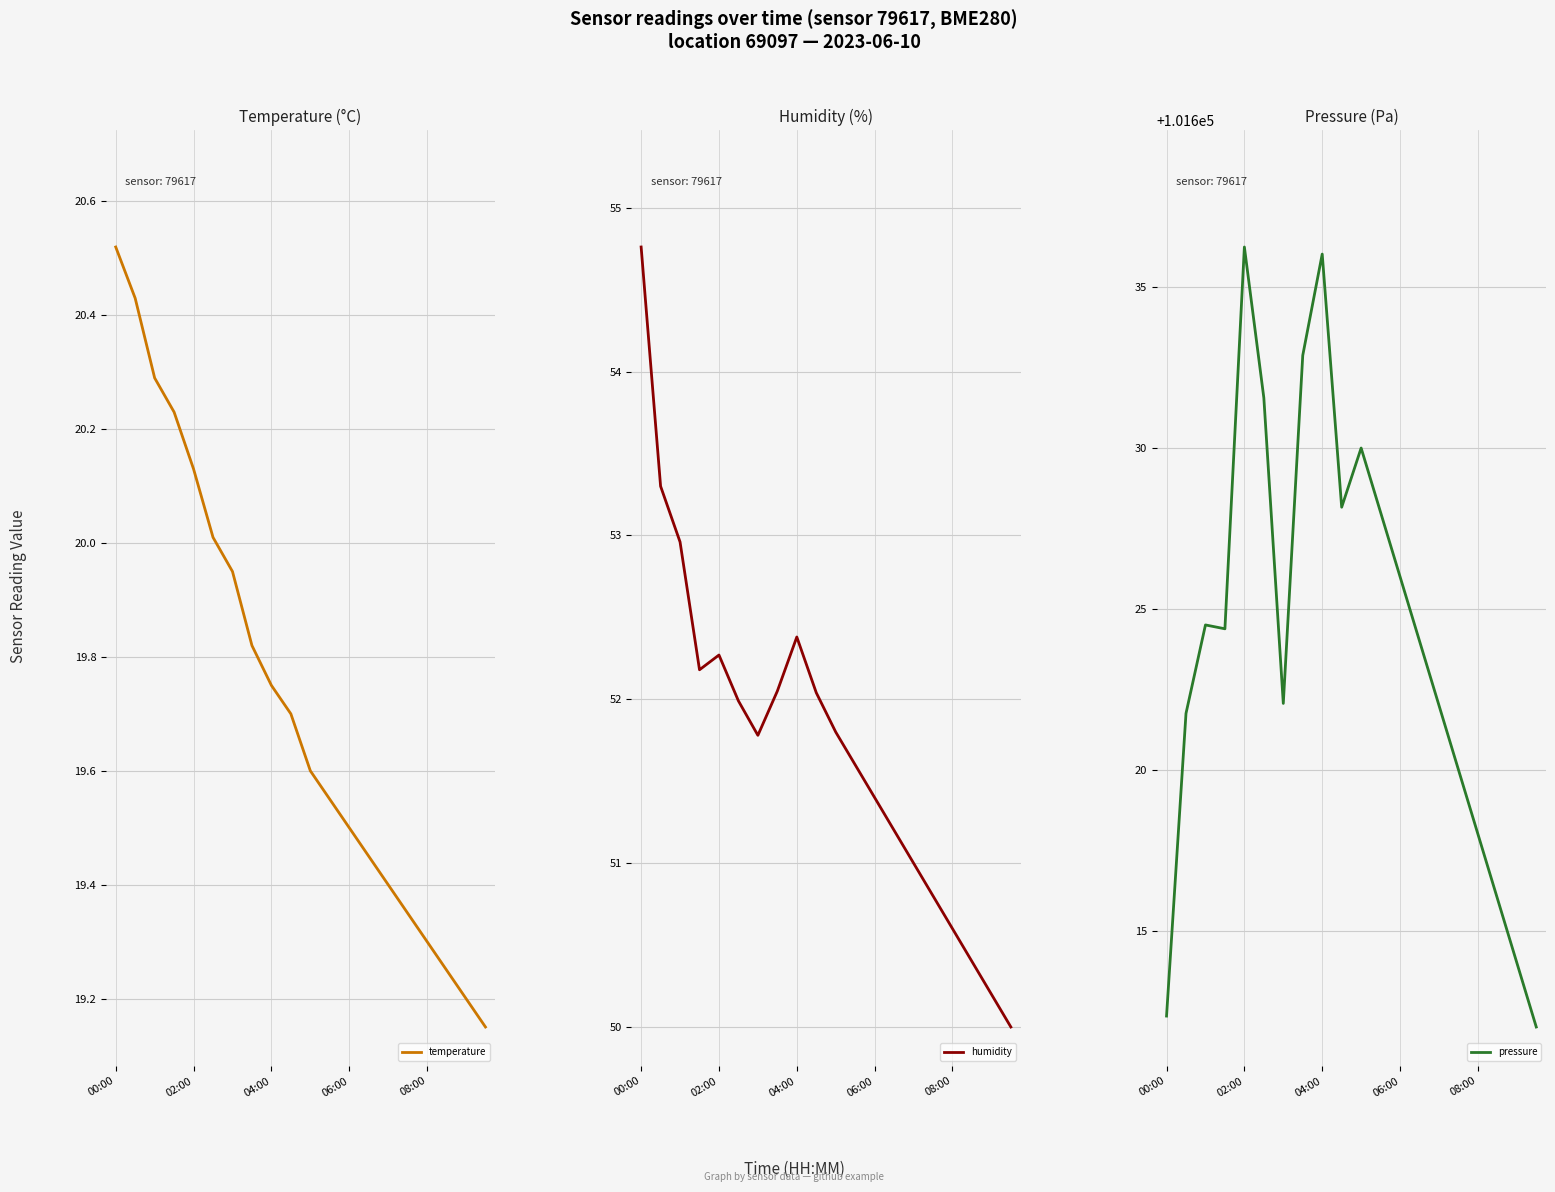

Between 00:00 and 14, which series saw the biggest shift?

pressure